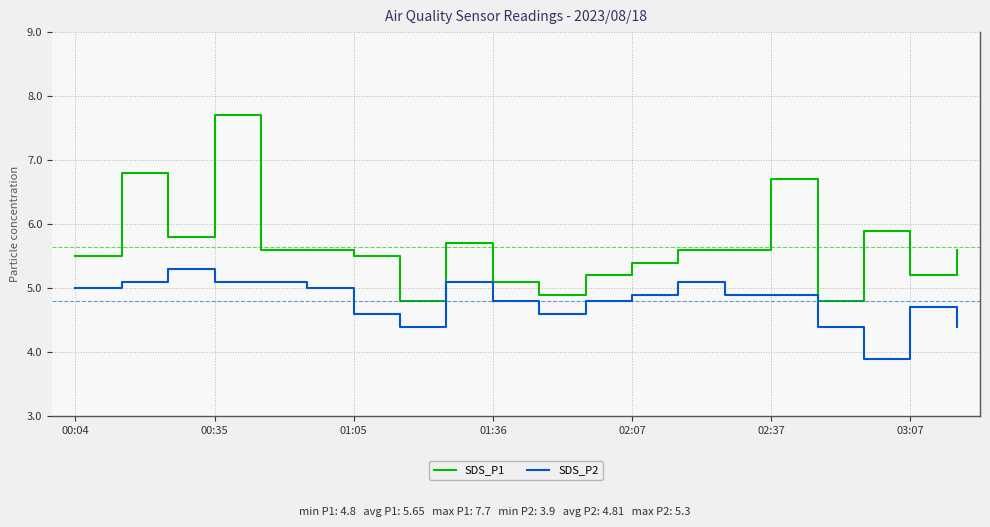

What are all the series names shown in the legend?

SDS_P1, SDS_P2